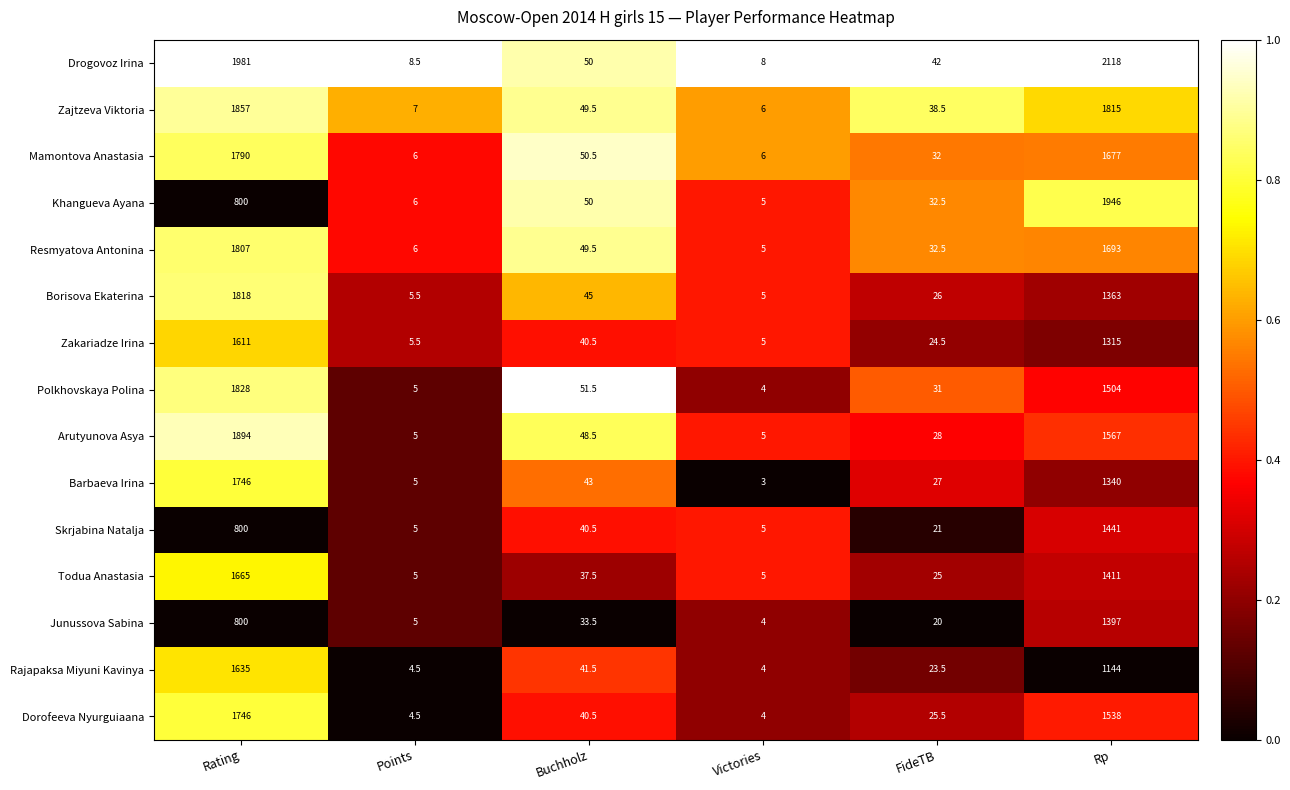

At which label is Dorofeeva Nyurguiaana closest to 875?

Rp